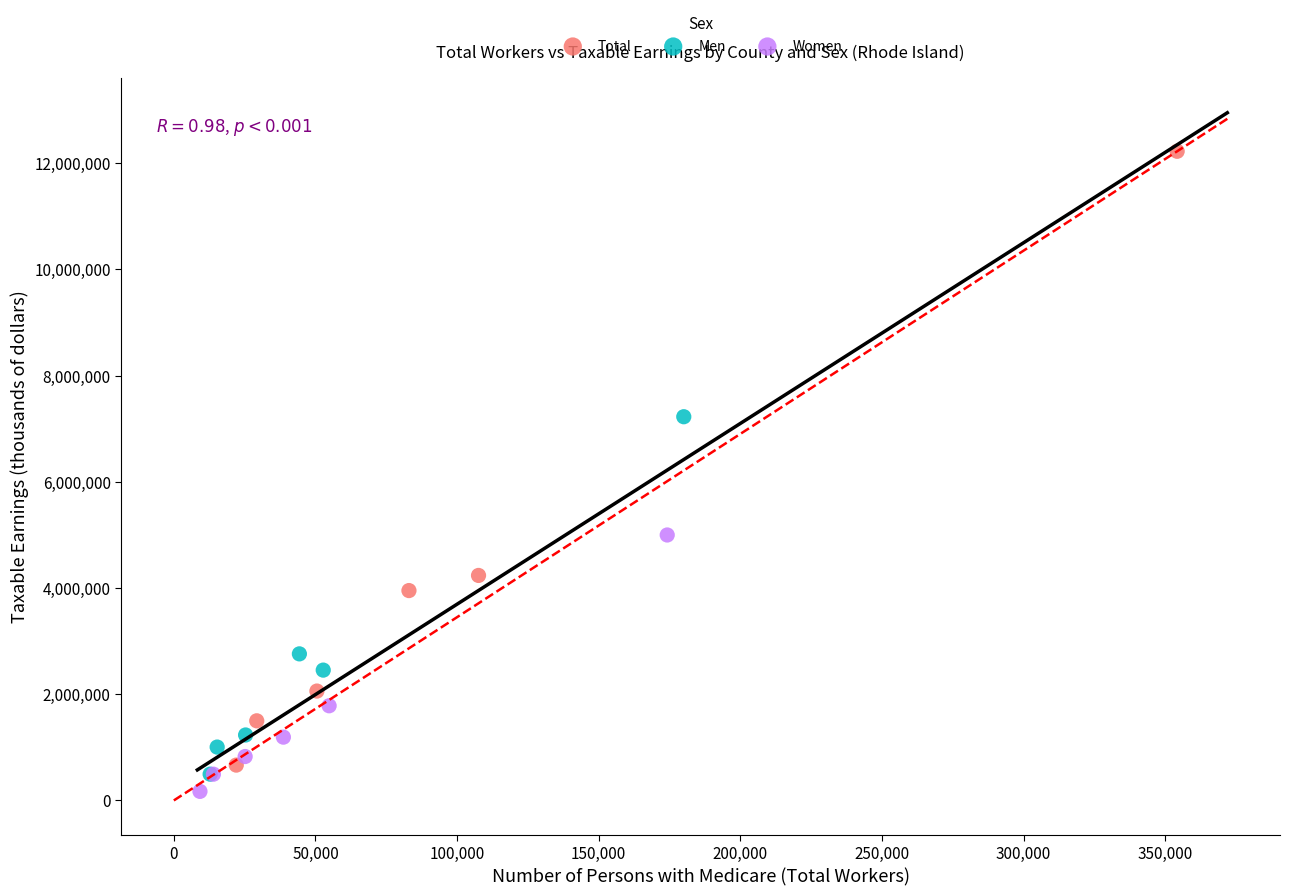

Which series contains the highest Y value?

Total